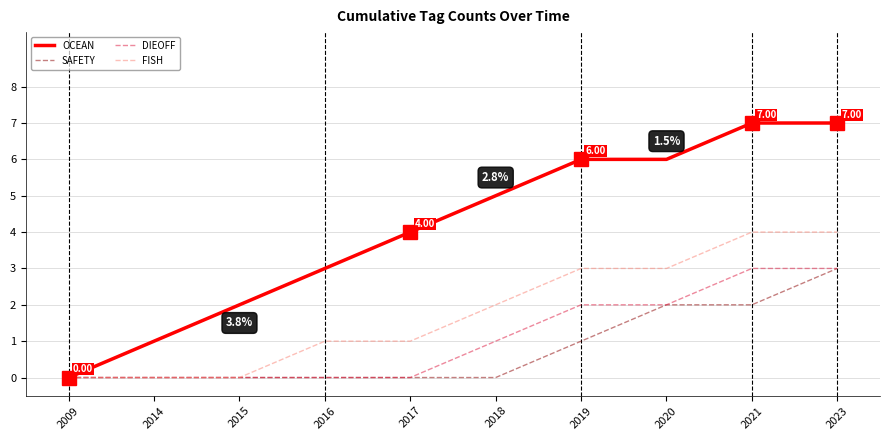

What is the maximum value shown in the chart?

7